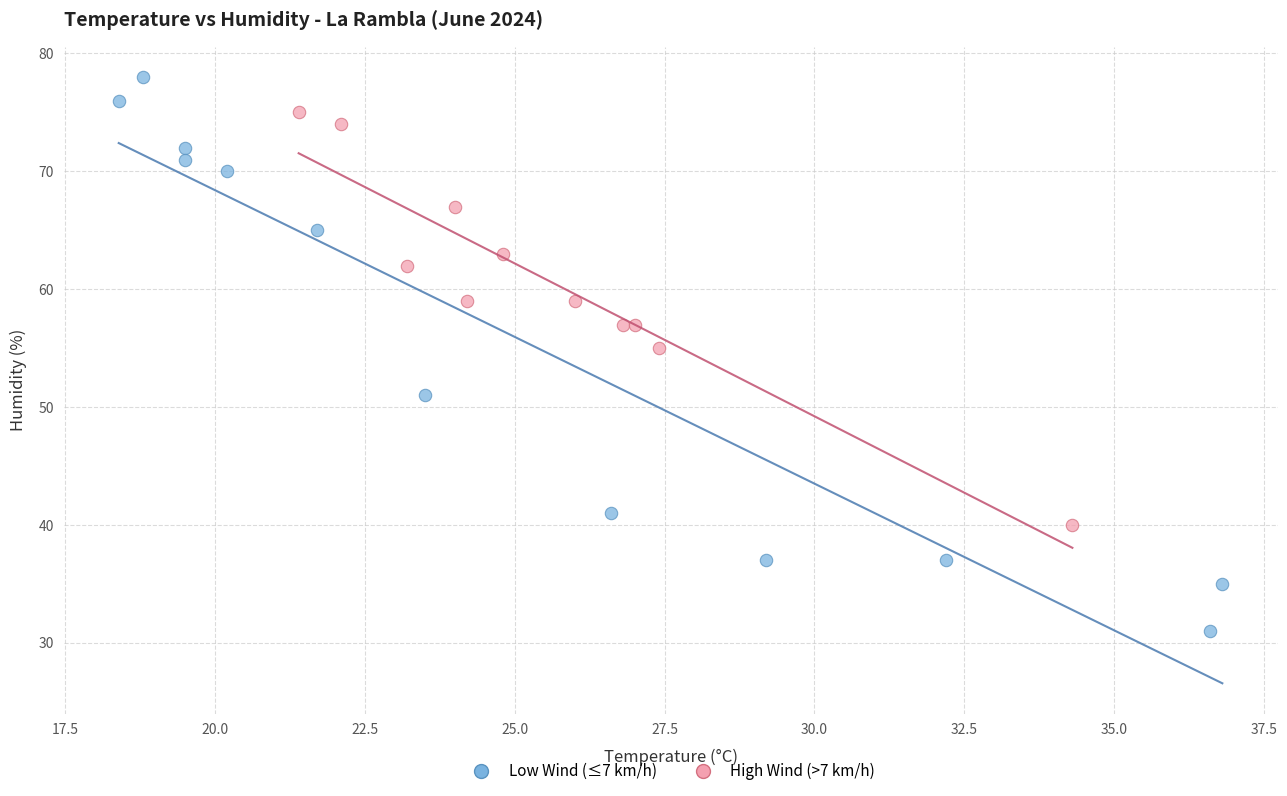

Which series has the widest spread of Y values?

Low Wind (≤7 km/h)